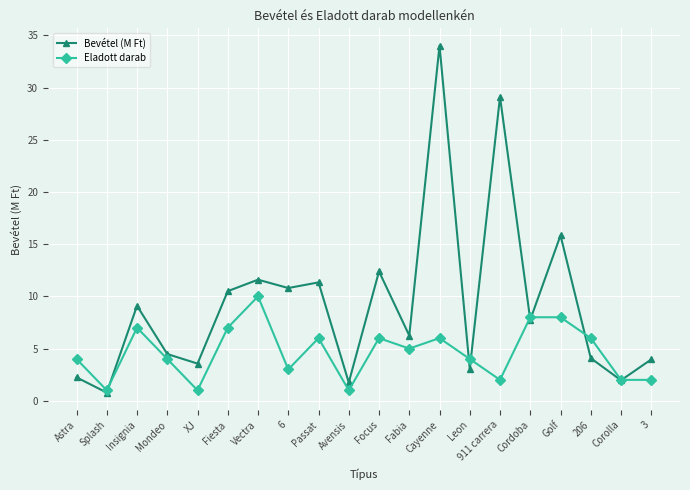

At which label is Eladott darab closest to 5?

Fabia